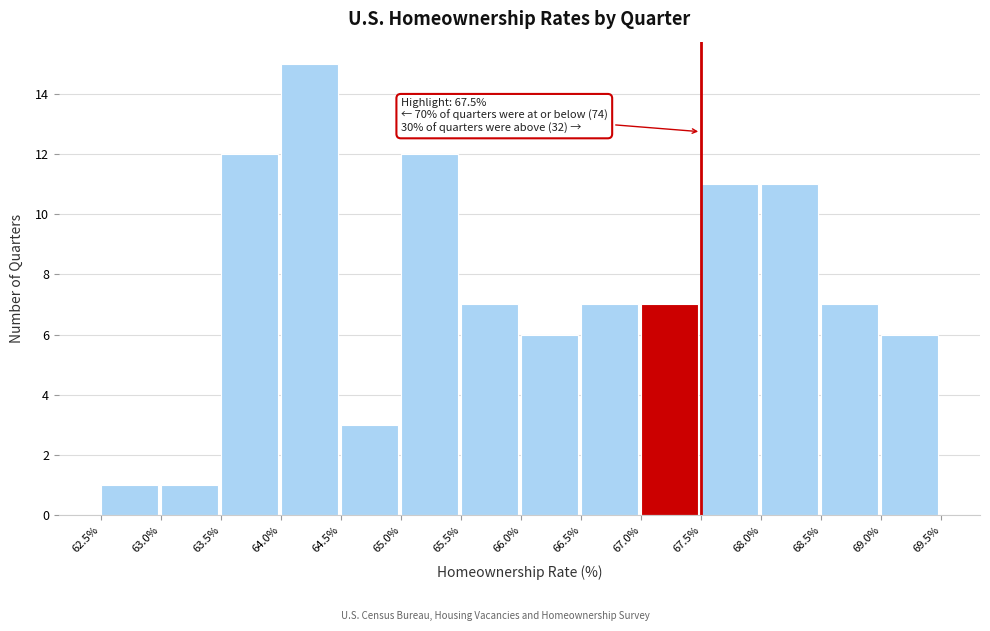

Over which range of the x-axis is the bar tallest?

64.0% to 64.5%